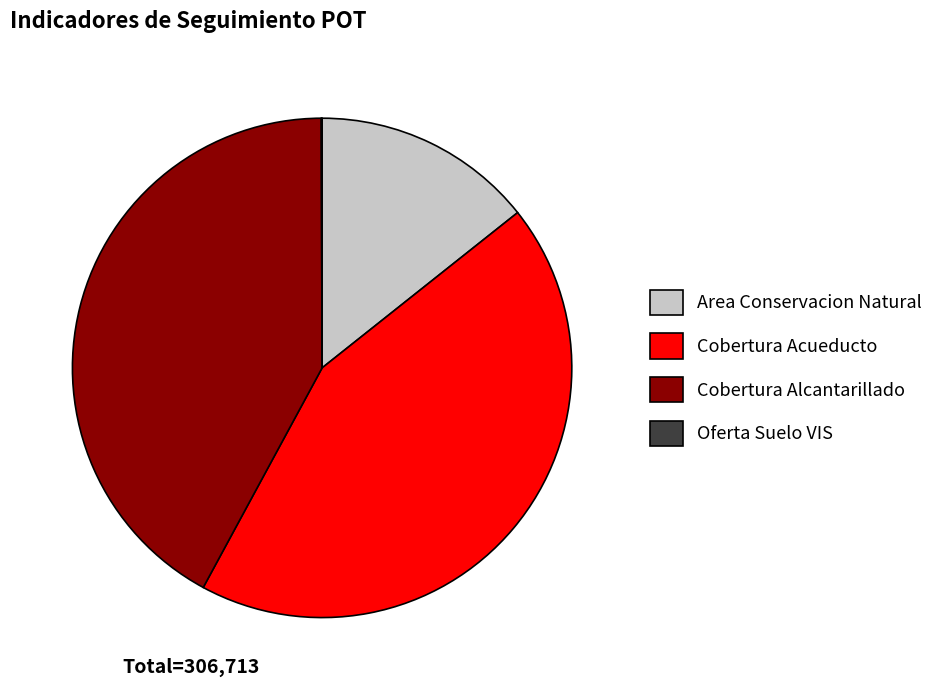

Between Cobertura Acueducto and Area Conservacion Natural, which is larger?

Cobertura Acueducto